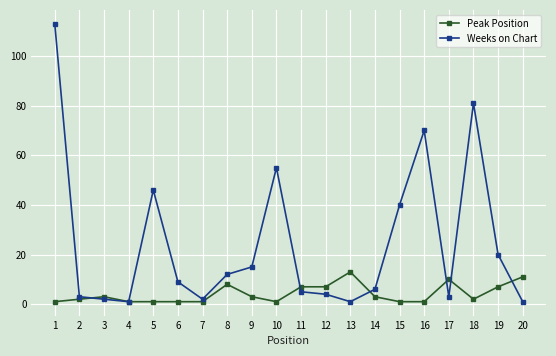

What are all the series names shown in the legend?

Peak Position, Weeks on Chart